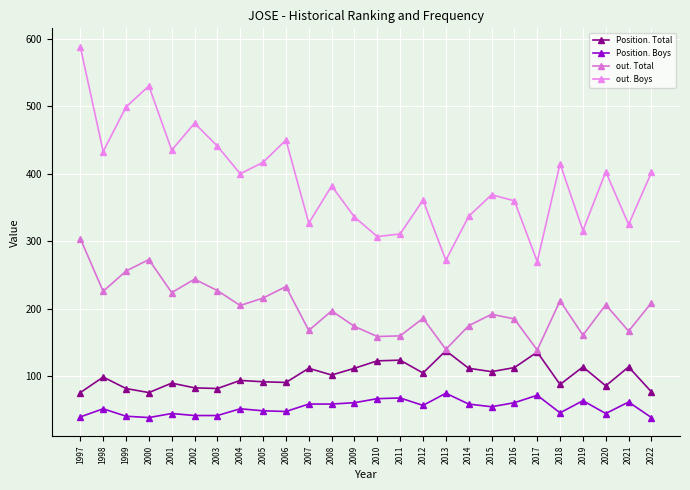

The value of out. Total at 2001 is 224. True or false?

True